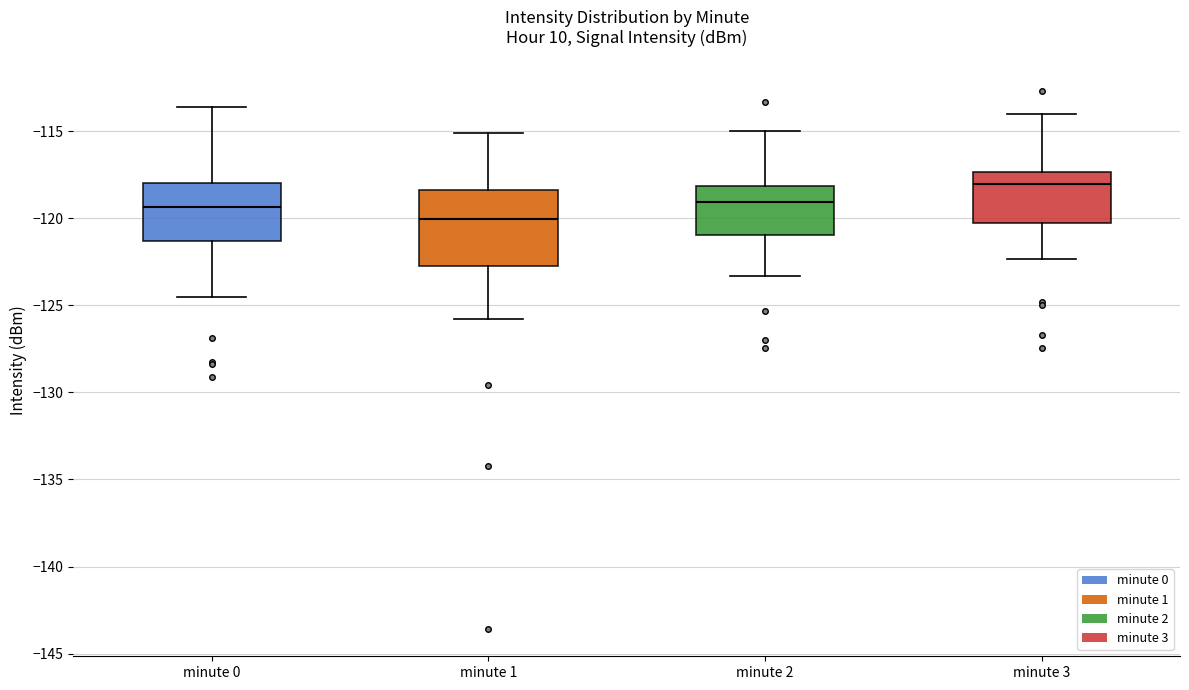

Reading left to right, read every box against the y-axis: the position of its median line, the range the box covers, and the ends of its whiskers. The values are not printed on the chart, so give them approximately, as read against the axis.

minute 0: median -119.5, box -121.5 to -118.0, whiskers -124.5 to -113.5
minute 1: median -120.0, box -122.5 to -118.5, whiskers -126.0 to -115.0
minute 2: median -119.0, box -121.0 to -118.0, whiskers -123.5 to -115.0
minute 3: median -118.0, box -120.5 to -117.5, whiskers -122.5 to -114.0